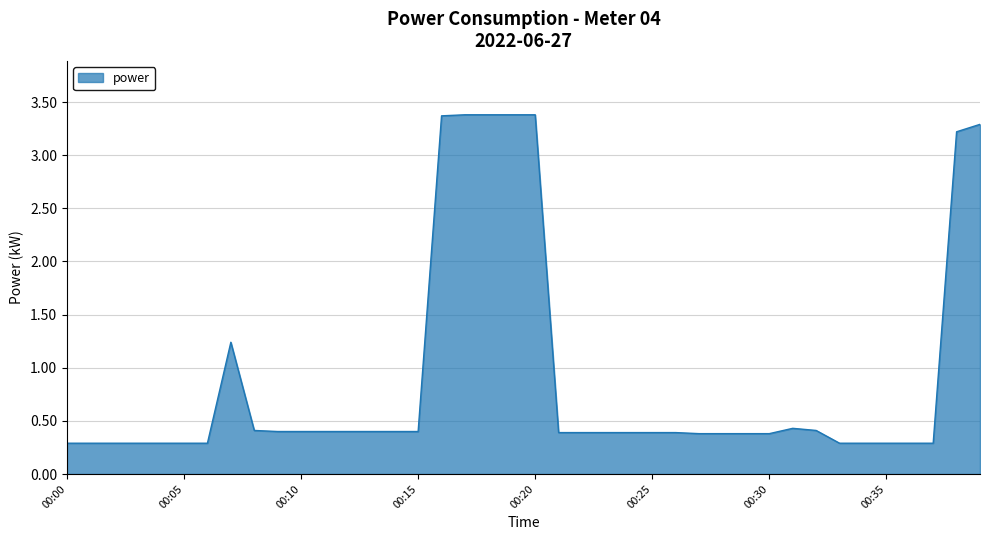

What is the difference between the maximum and minimum values?

3.1